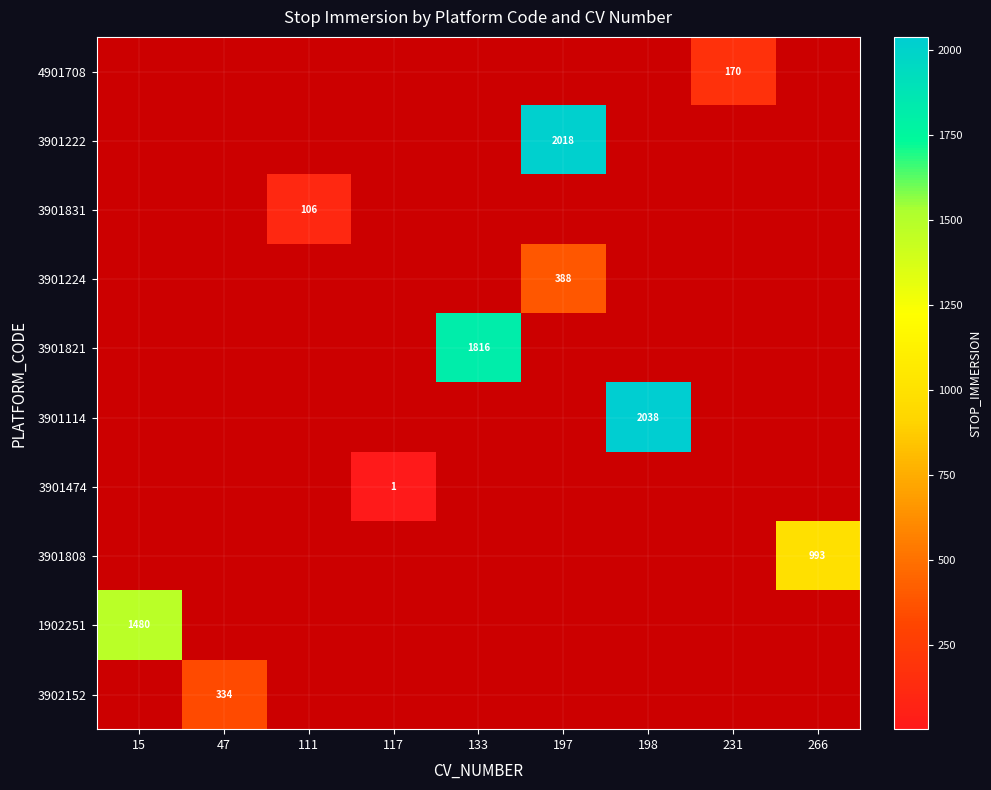

How many distinct data groups are displayed?

10